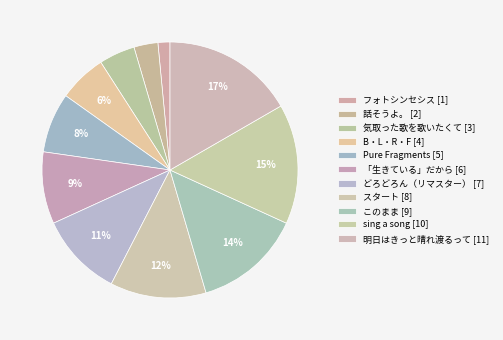

How many segments does this pie chart have?

11